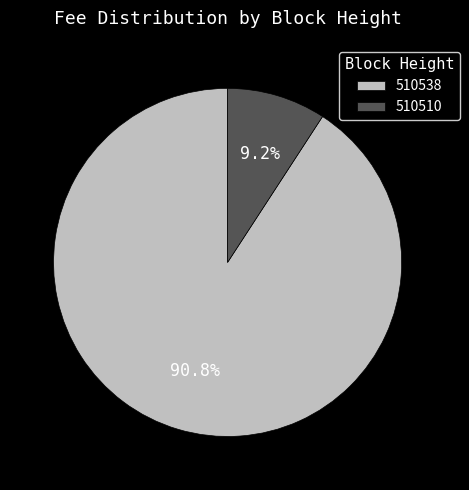

To the nearest percent, what is the combined percentage of 510538 and 510510?

100%